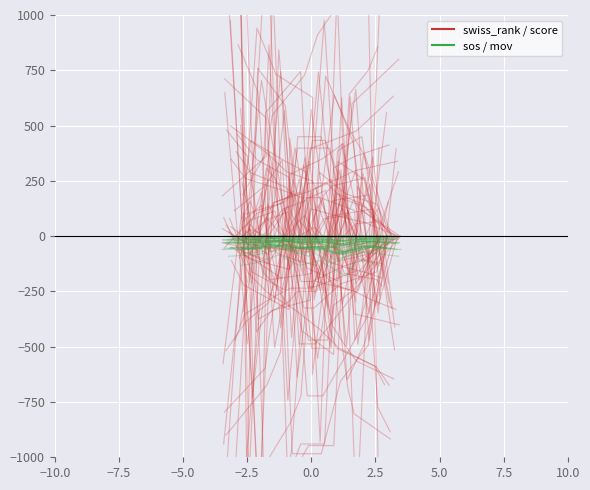

What is the label of the 6th point from the right?

−5.0